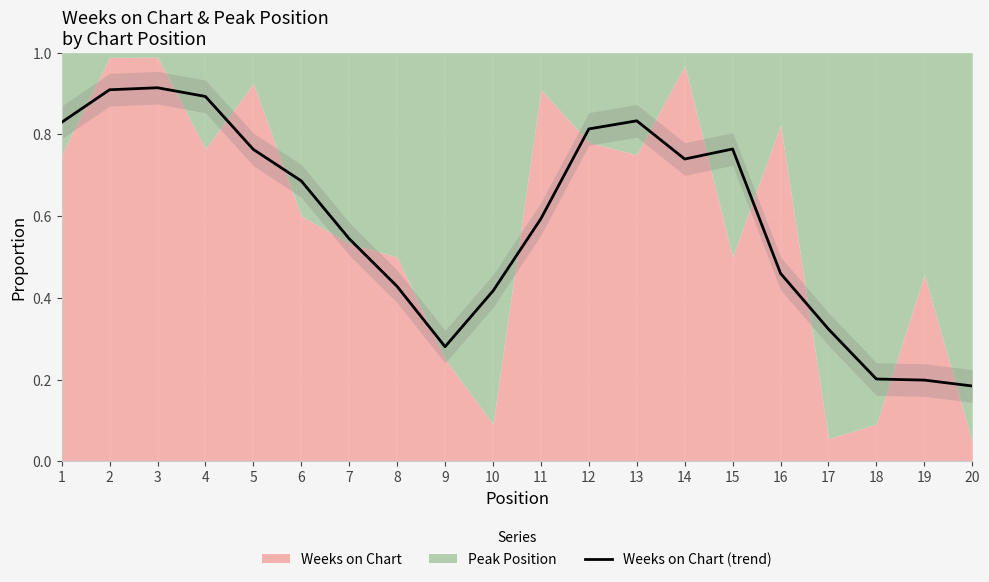

List the labels in order of value, smallest first.

20, 19, 18, 9, 17, 10, 8, 16, 7, 11, 6, 14, 5, 15, 12, 1, 13, 4, 2, 3